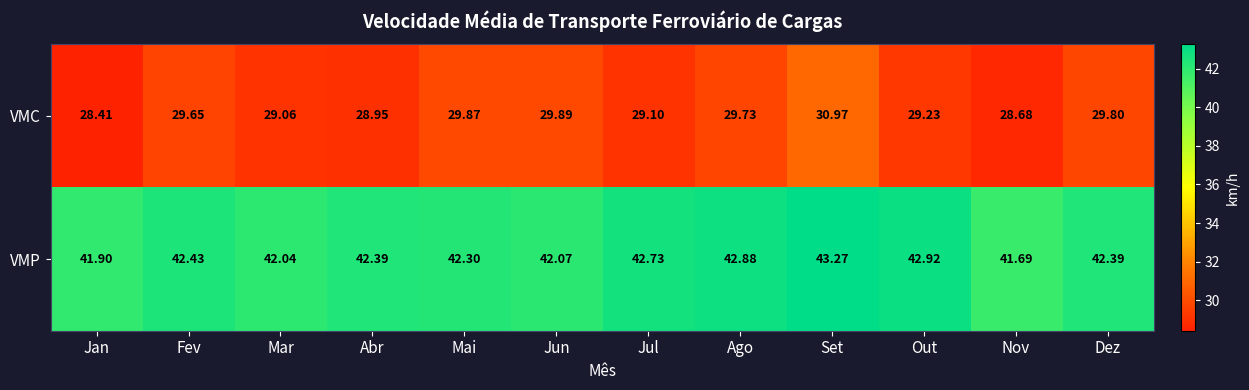

Which series has the largest total across all categories?

VMP